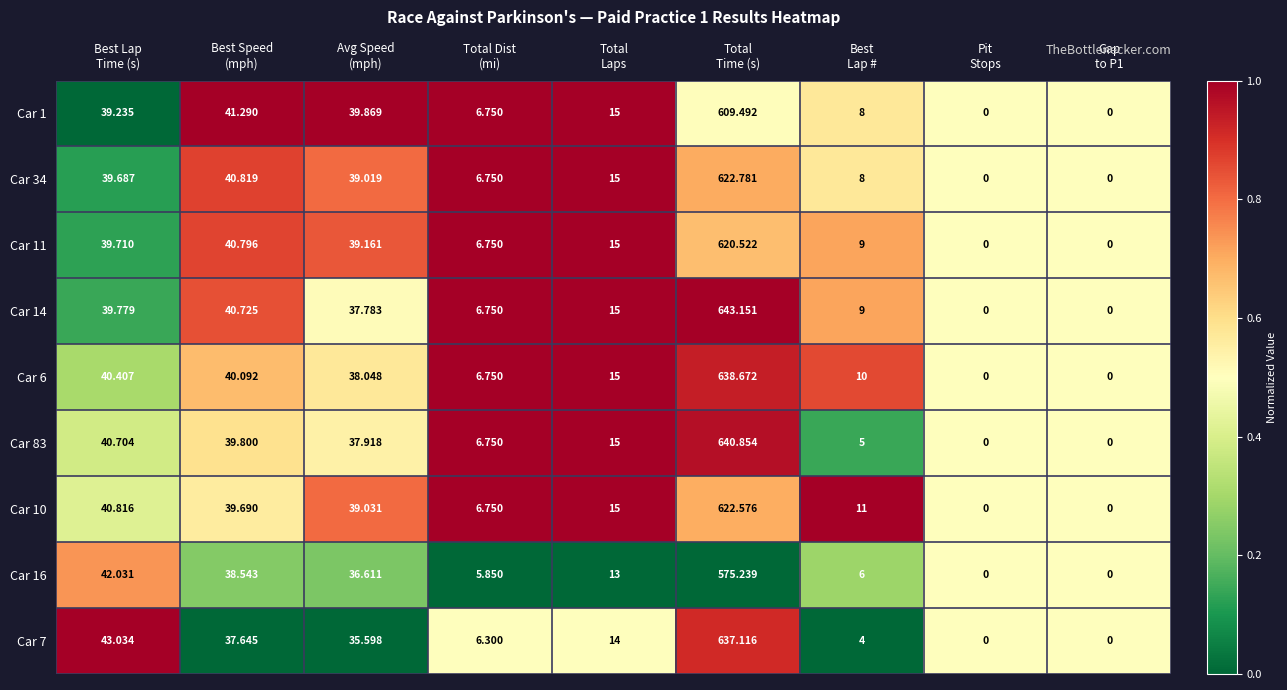

What is the maximum value shown in the chart?

643.2